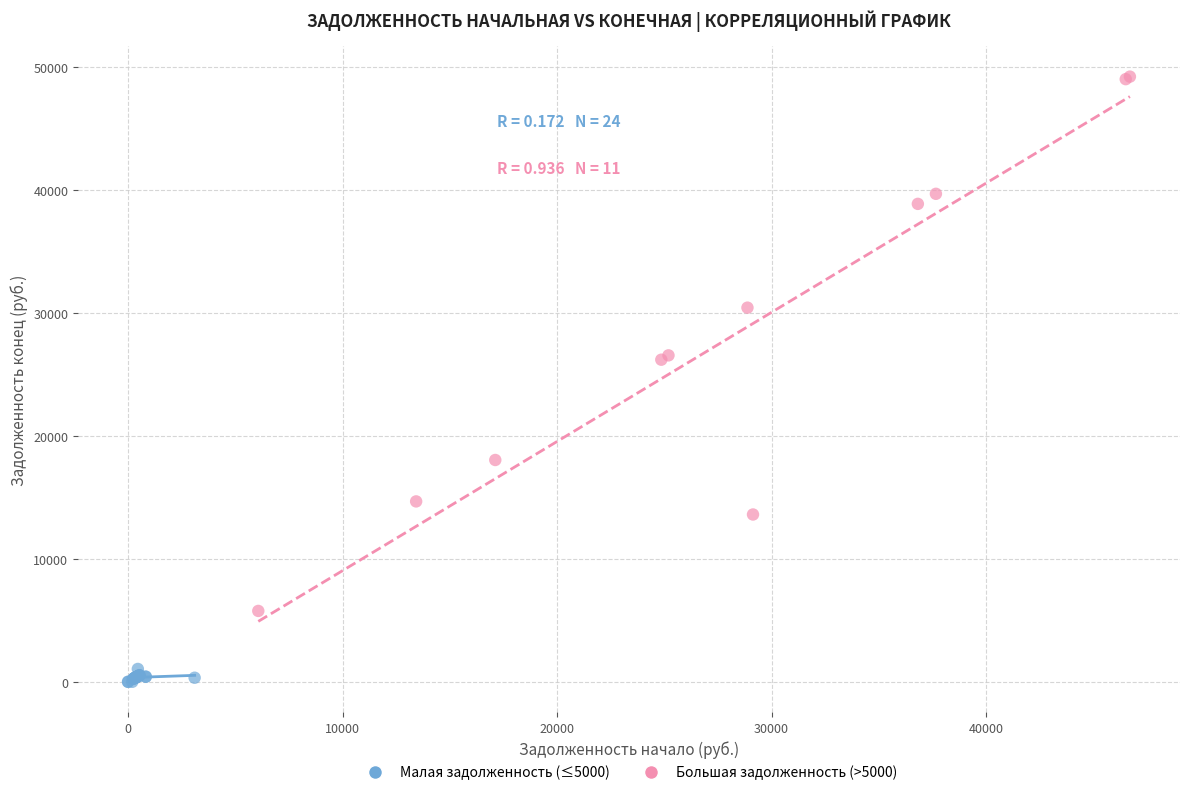

Which series contains the lowest Y value?

Малая задолженность (≤5000)